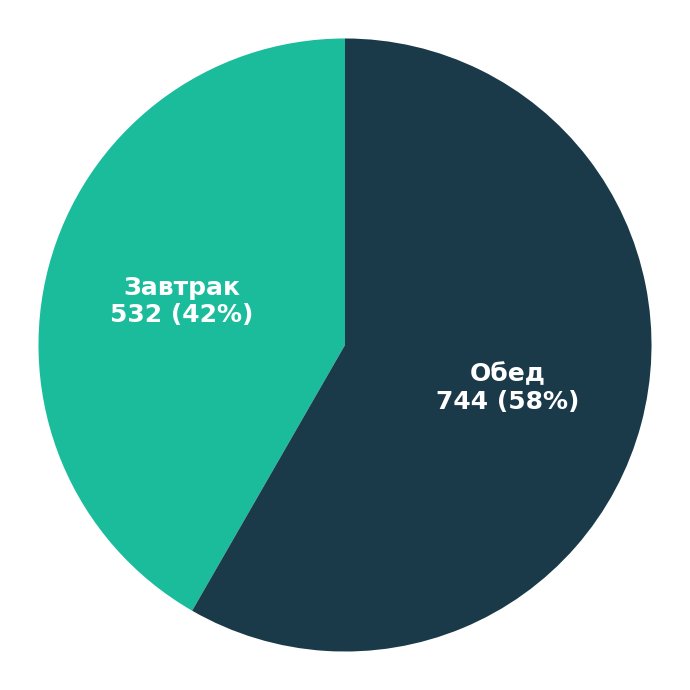

Does Завтрак represent more than half of the total?

No